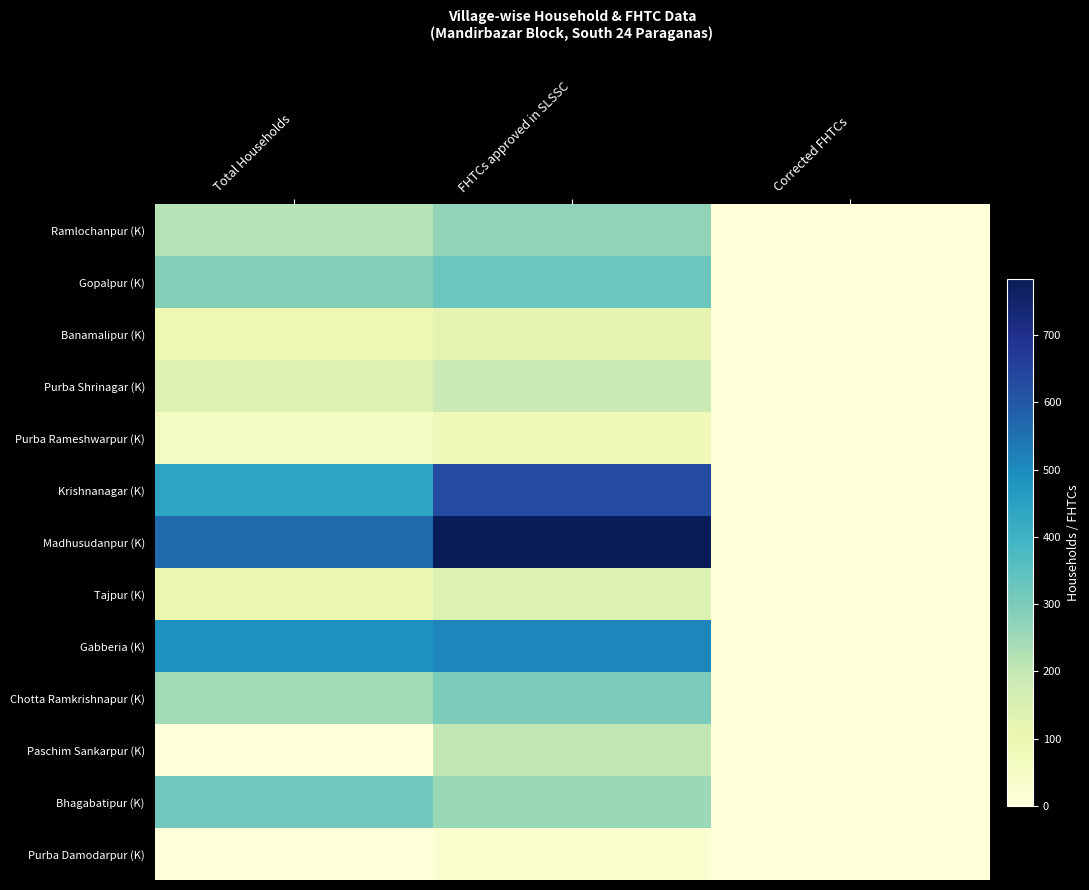

Rank the series at Total Households from lowest to highest value.

Paschim Sankarpur (K), Purba Damodarpur (K), Purba Rameshwarpur (K), Banamalipur (K), Tajpur (K), Purba Shrinagar (K), Ramlochanpur (K), Chotta Ramkrishnapur (K), Gopalpur (K), Bhagabatipur (K), Krishnanagar (K), Gabberia (K), Madhusudanpur (K)